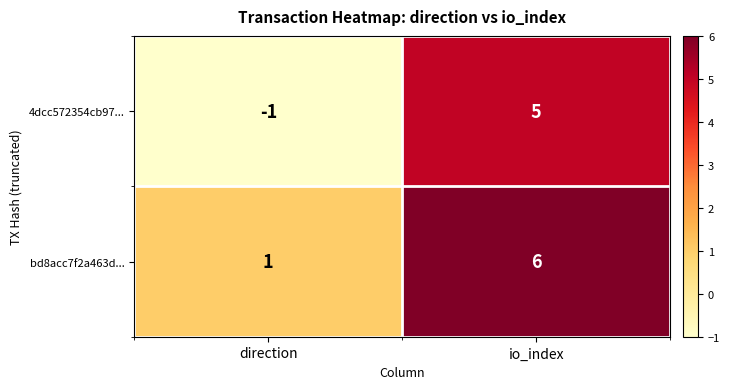

List the series in order of their overall mean, highest first.

bd8acc7f2a463d..., 4dcc572354cb97...